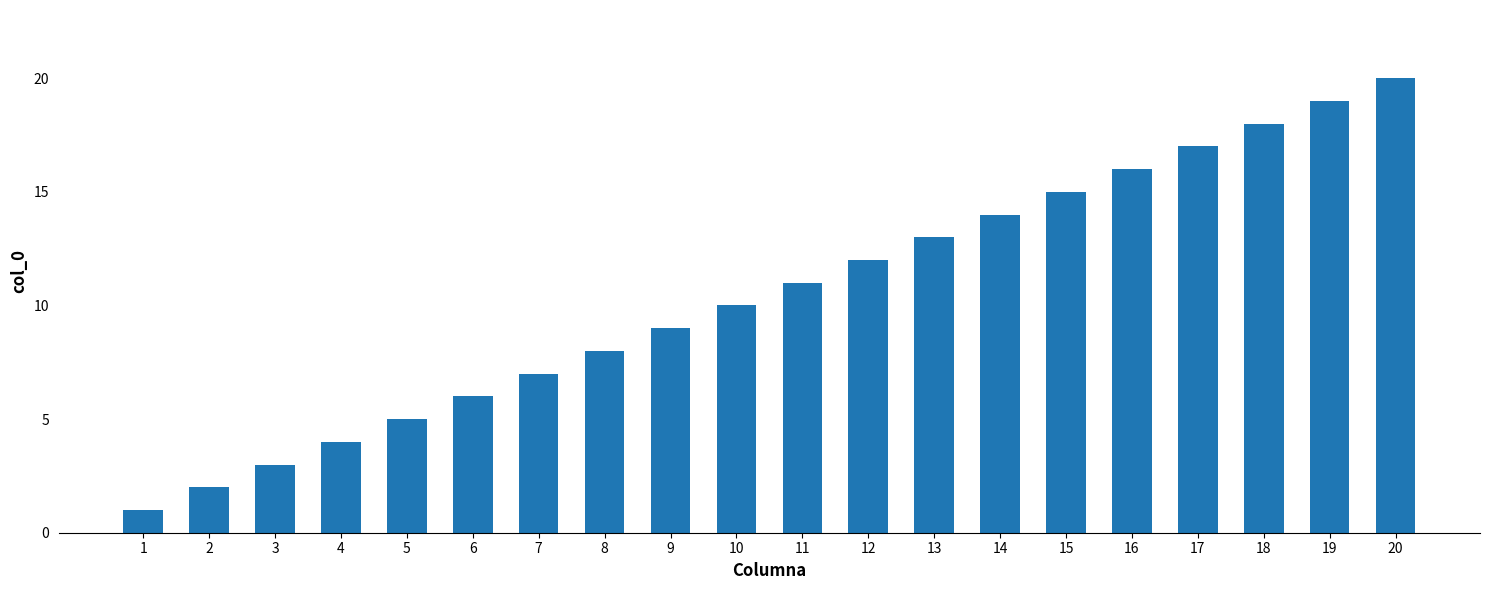

List the labels in order of value, largest first.

20, 19, 18, 17, 16, 15, 14, 13, 12, 11, 10, 9, 8, 7, 6, 5, 4, 3, 2, 1